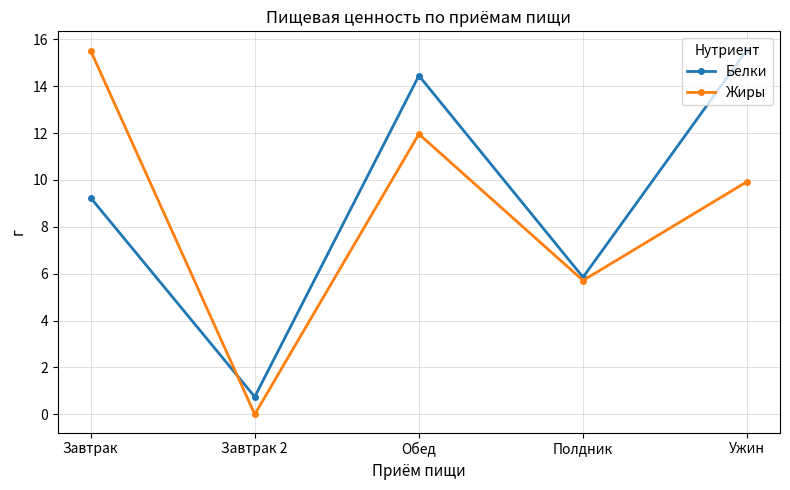

How many lines are shown in the chart?

2